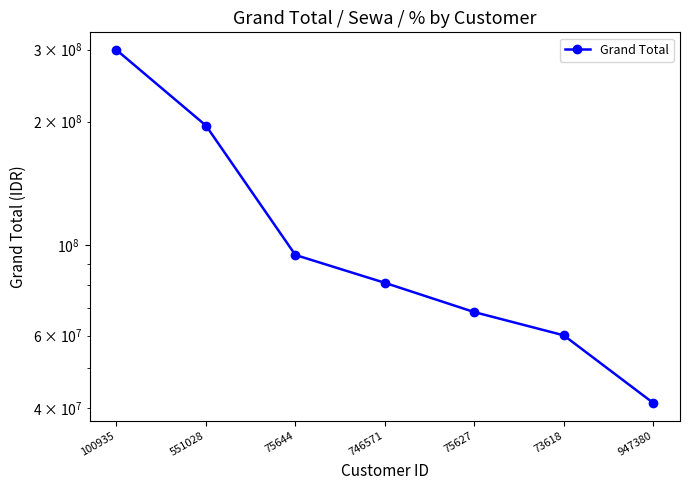

List the labels in order of value, smallest first.

947380, 73618, 75627, 746571, 75644, 551028, 100935